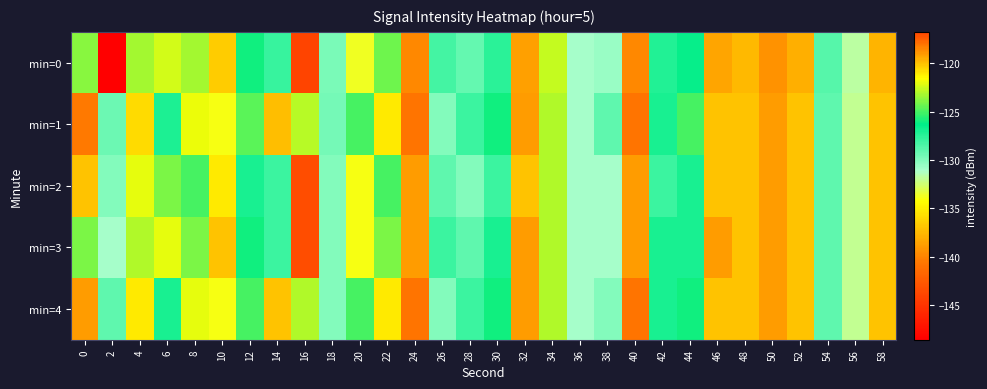

List the series in order of their peak value, highest first.

min=0, min=2, min=3, min=1, min=4